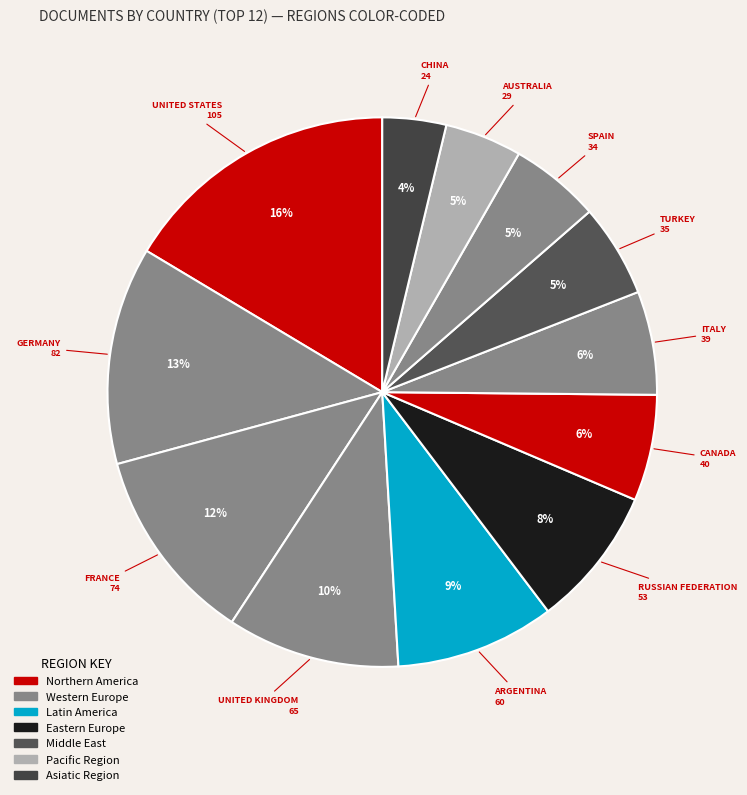

Is there any slice that represents more than half of the pie?

No